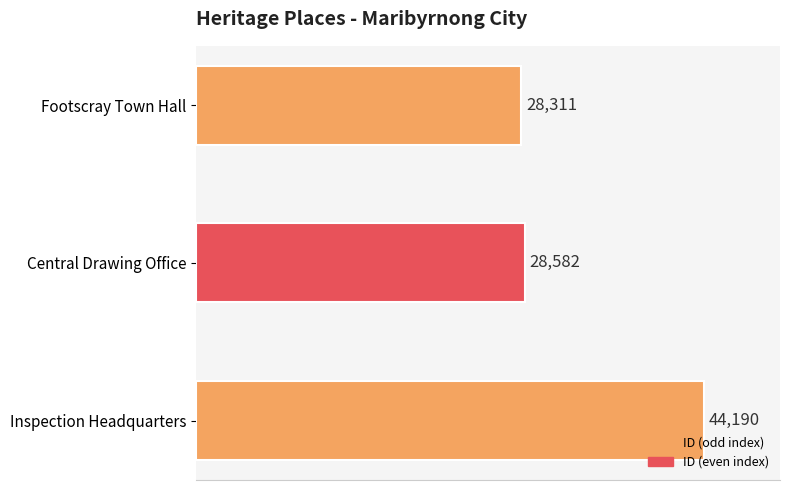

Are the bars grouped side by side (vs. stacked)?

No